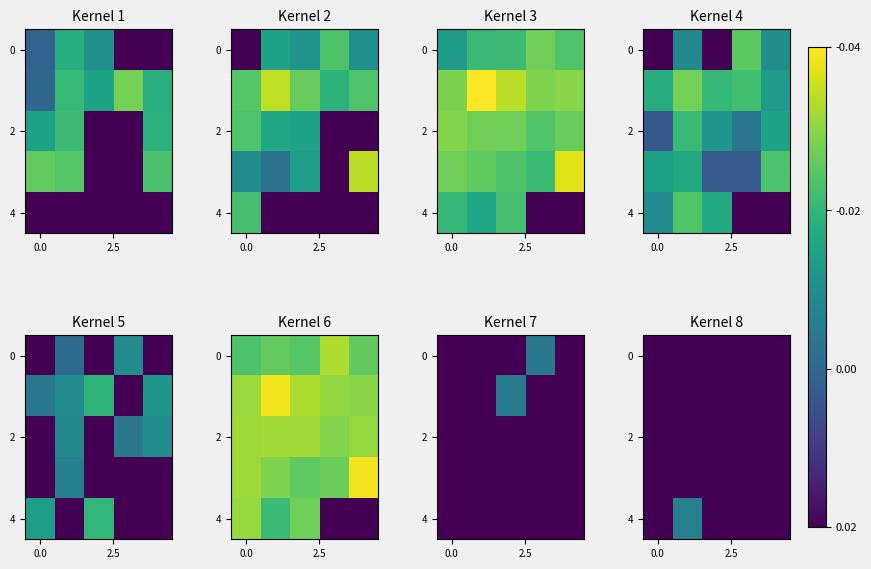

Which series has the largest total across all categories?

4